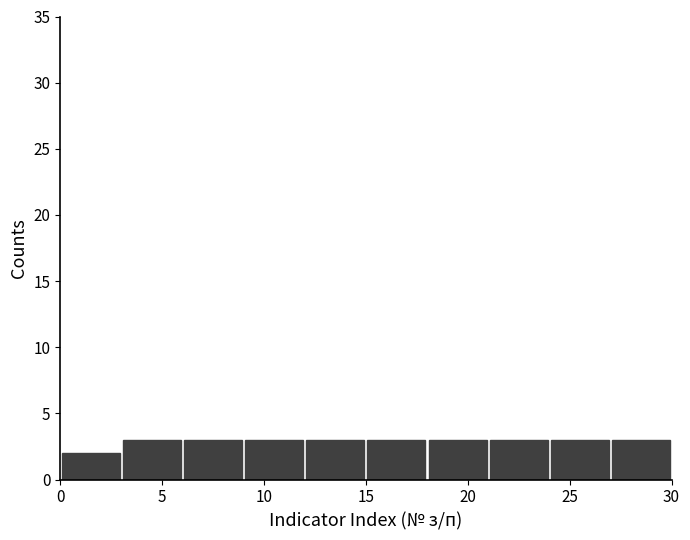

What is the height of the bar covering 12 to 15 on the x-axis? The values are not printed on the chart, so give them approximately, as read against the axis.

3